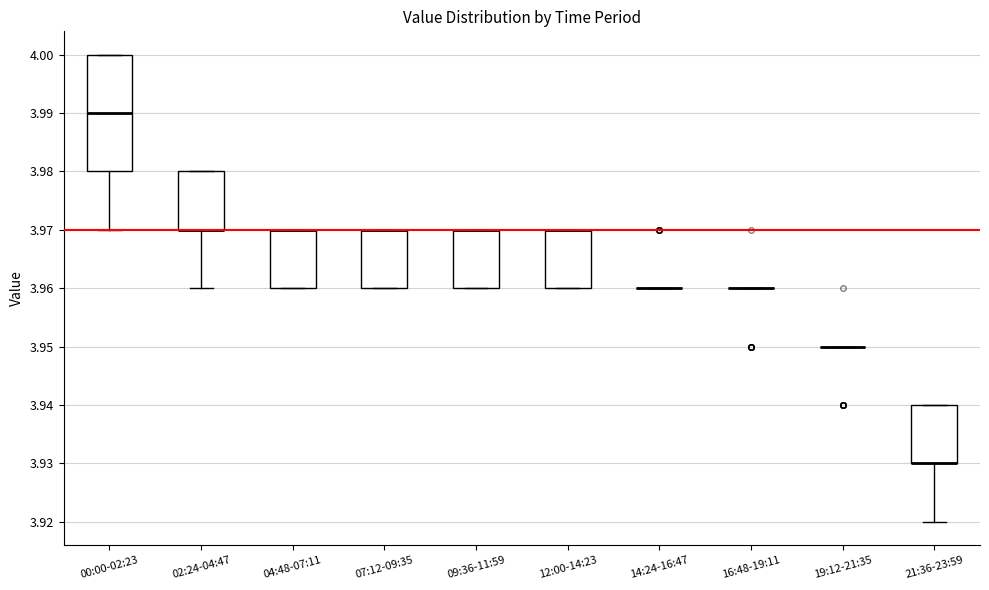

Comparing the boxes themselves (not the whiskers), which one is the tallest?

00:00-02:23